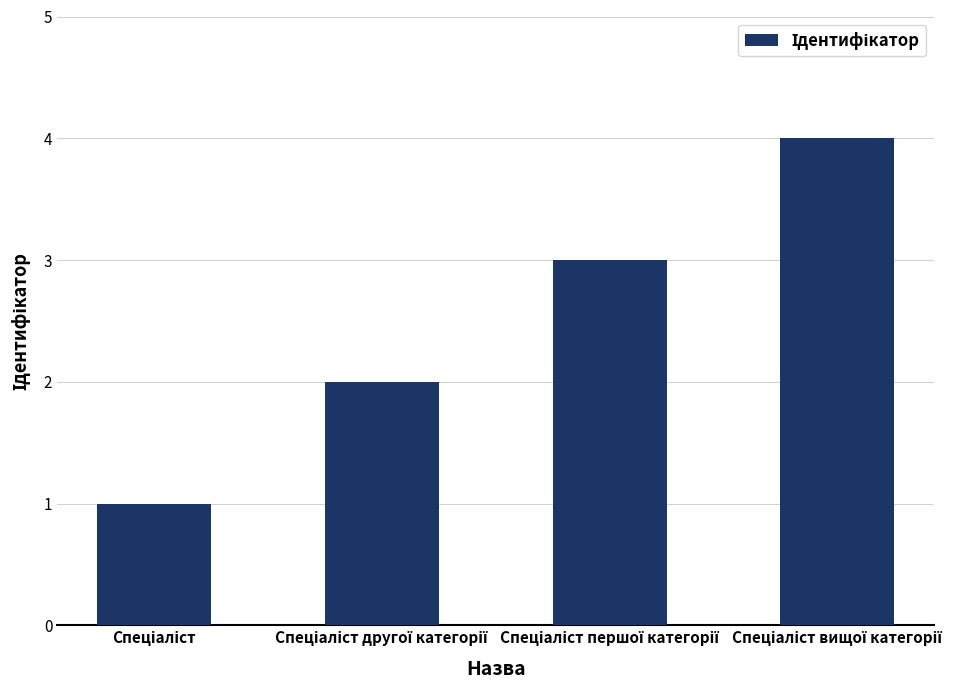

What is the difference between the maximum and minimum values?

3